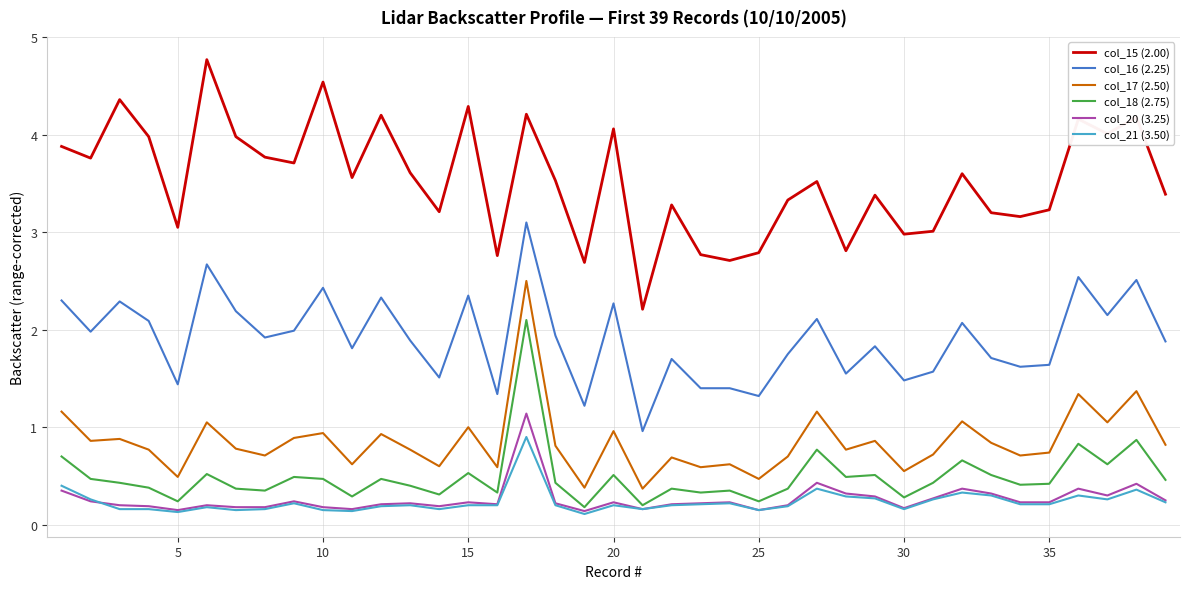

Is this an area chart (filled region under the line)?

No